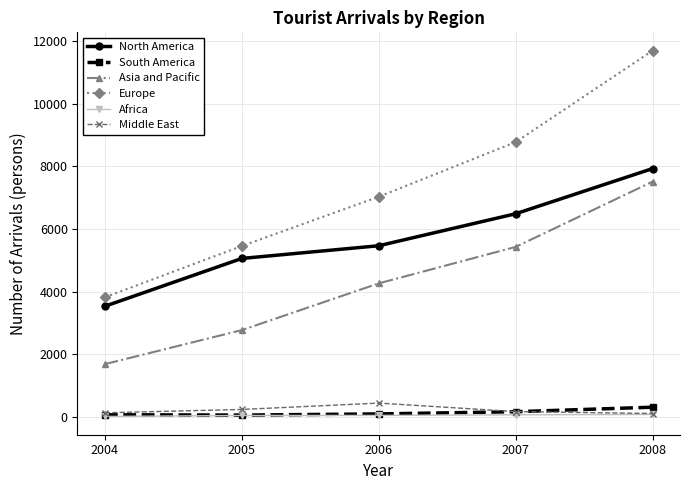

Where is Europe nearest to the value 7758?

2006